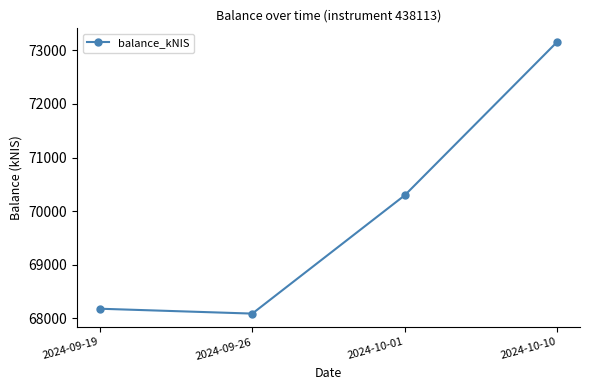

At which label does the data first exceed 70294?

2024-10-01